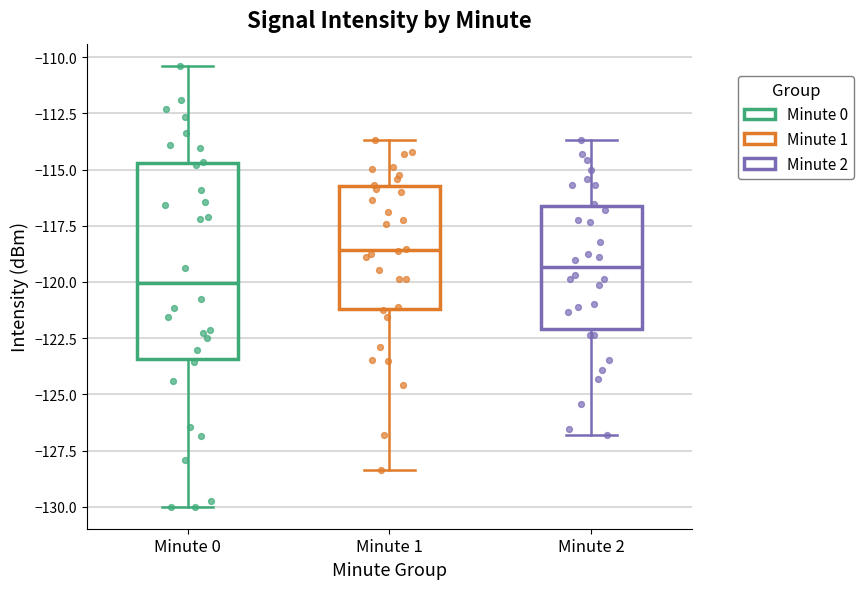

Which box's median line is the highest?

Minute 1